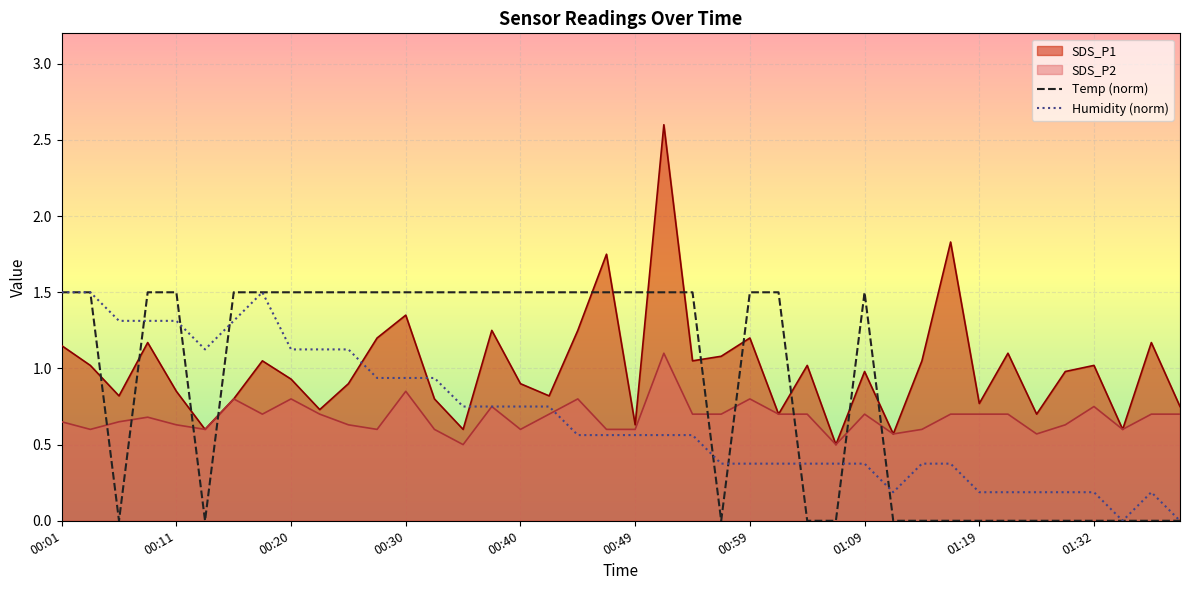

Which series has the widest spread of values?

SDS_P1